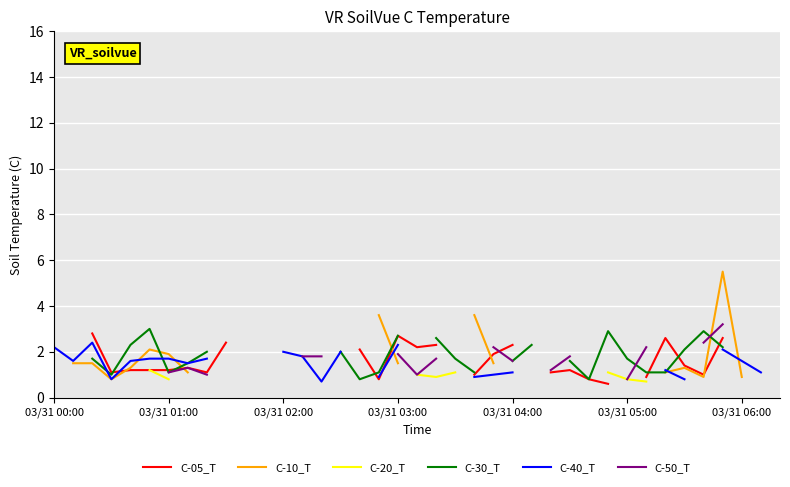

In C-40_T, how many points are higher than both neighbors (excluding endpoints)?

1